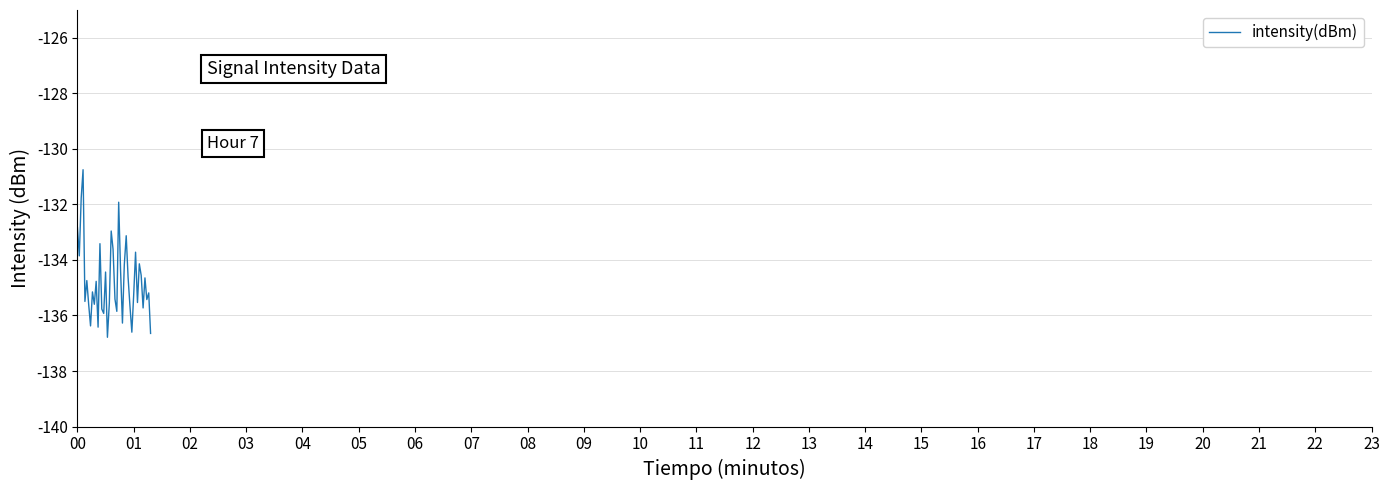

What is the maximum value shown in the chart?

-130.8